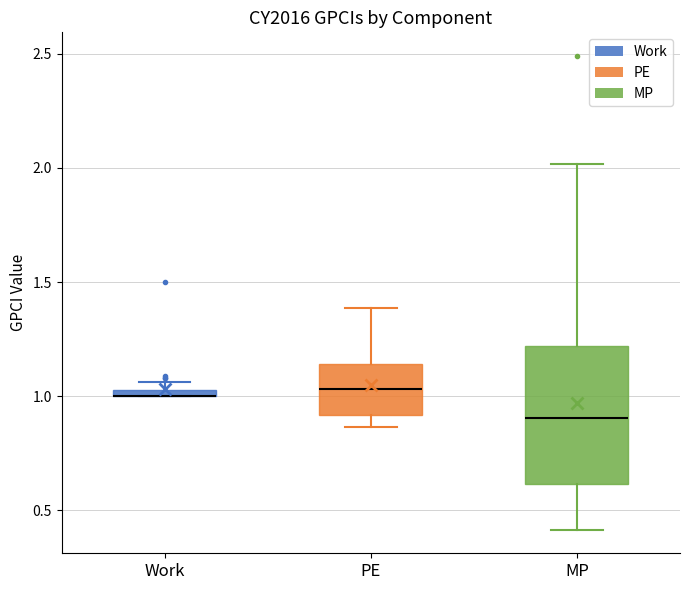

Where is the upper edge of the box for Work on the y-axis? The values are not printed on the chart, so give them approximately, as read against the axis.

1.05